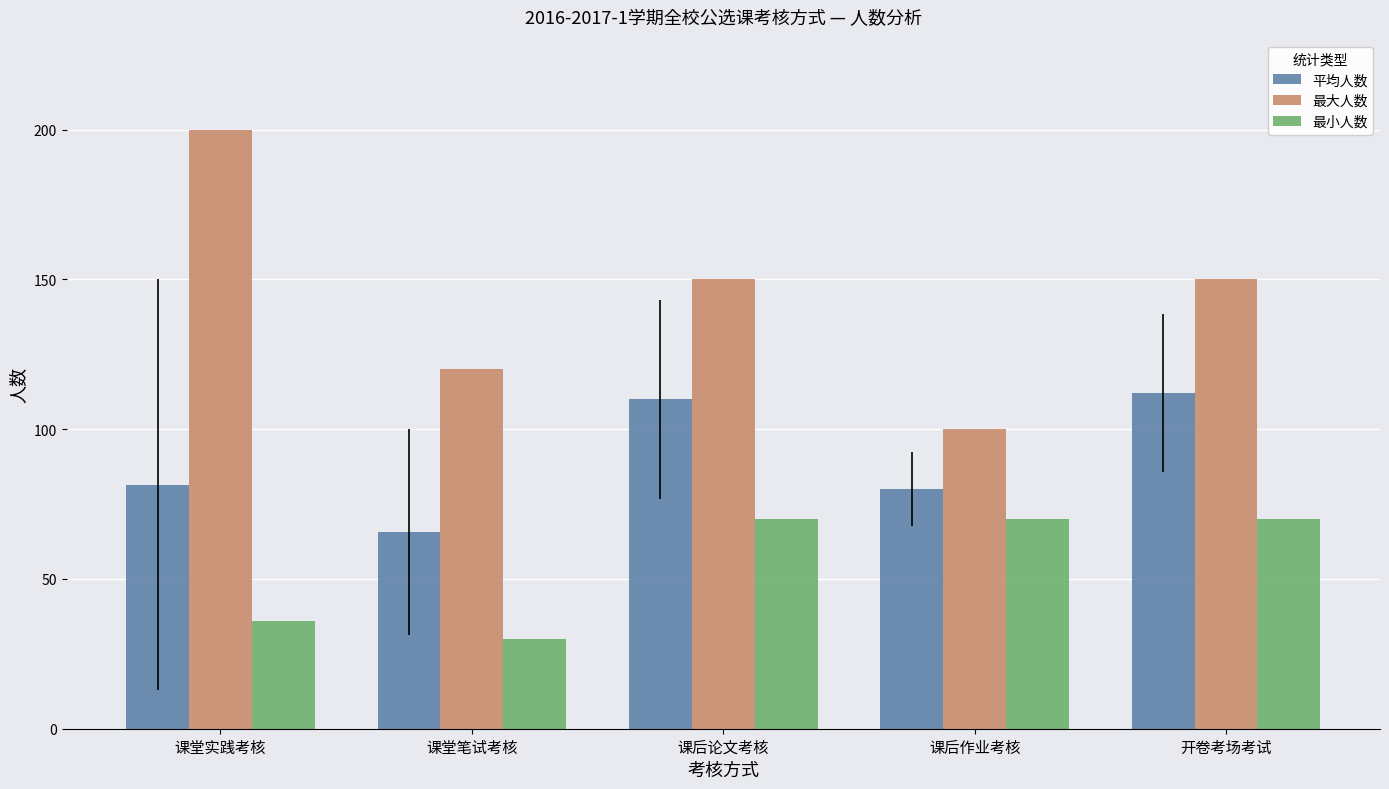

How many bars are there in total?

15